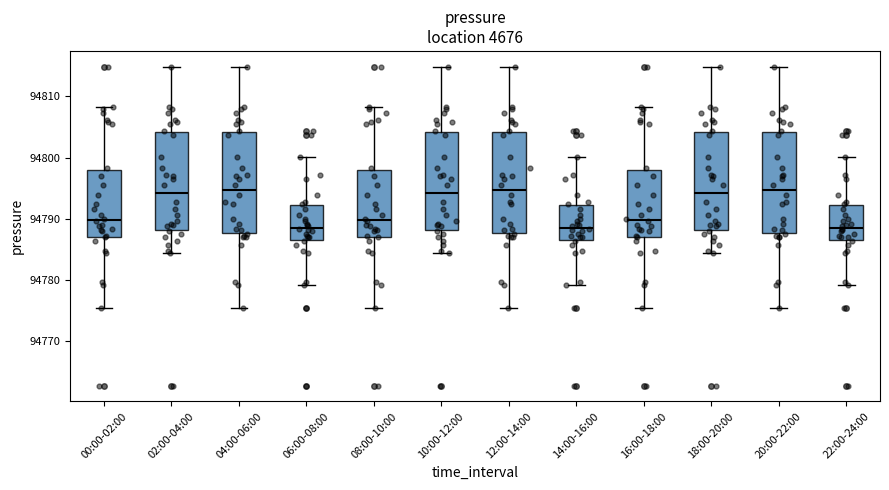

Reading left to right, read every box against the y-axis: the position of its median line, the range the box covers, and the ends of its whiskers. The values are not printed on the chart, so give them approximately, as read against the axis.

00:00-02:00: median 94790, box 94787 to 94798, whiskers 94775 to 94808
02:00-04:00: median 94794, box 94788 to 94804, whiskers 94784 to 94815
04:00-06:00: median 94795, box 94788 to 94804, whiskers 94775 to 94815
06:00-08:00: median 94789, box 94787 to 94792, whiskers 94779 to 94800
08:00-10:00: median 94790, box 94787 to 94798, whiskers 94775 to 94808
10:00-12:00: median 94794, box 94788 to 94804, whiskers 94784 to 94815
12:00-14:00: median 94795, box 94788 to 94804, whiskers 94775 to 94815
14:00-16:00: median 94789, box 94787 to 94792, whiskers 94779 to 94800
16:00-18:00: median 94790, box 94787 to 94798, whiskers 94775 to 94808
18:00-20:00: median 94794, box 94788 to 94804, whiskers 94784 to 94815
20:00-22:00: median 94795, box 94788 to 94804, whiskers 94775 to 94815
22:00-24:00: median 94789, box 94787 to 94792, whiskers 94779 to 94800